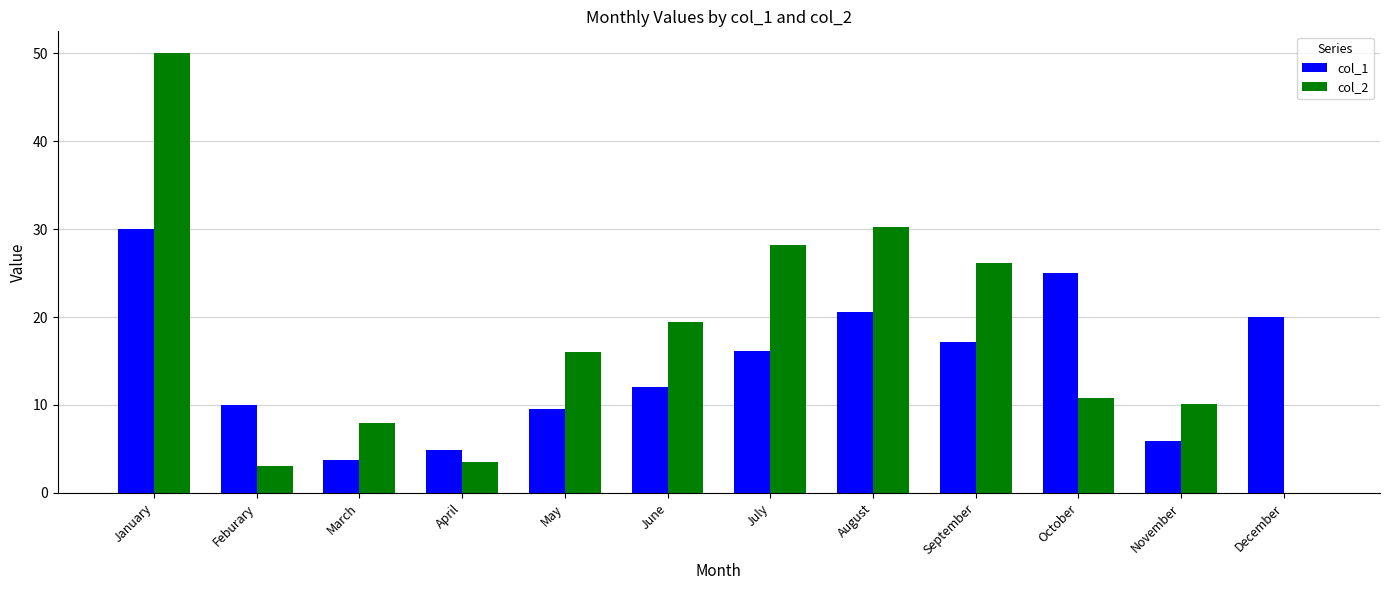

How many data points does each series have?

12